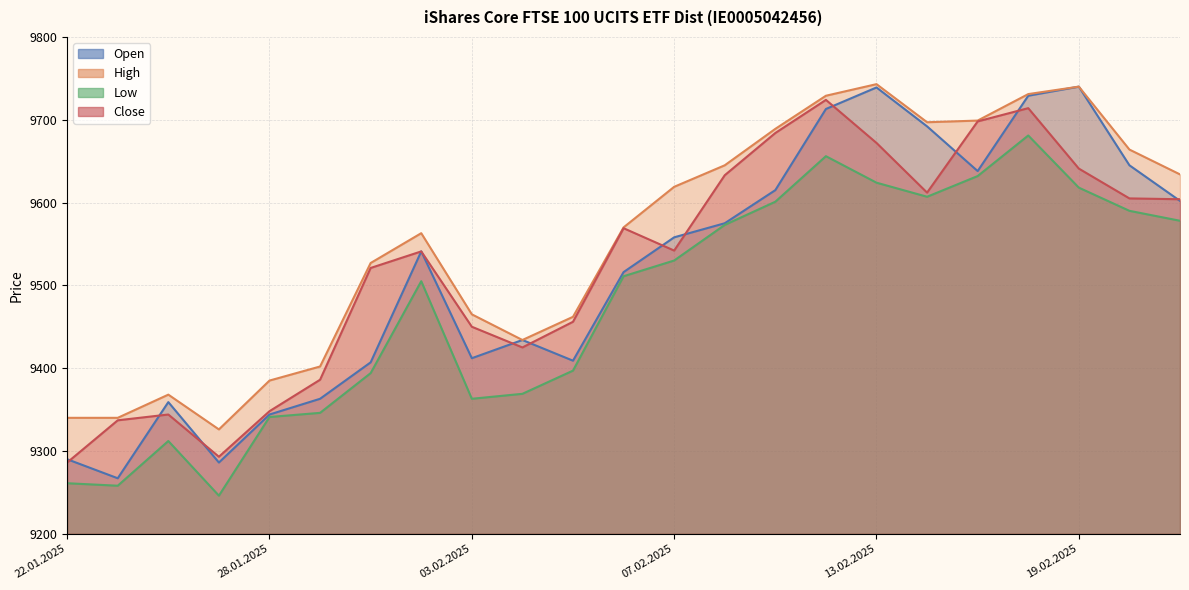

What is the spread (max minus min) of values at 03.02.2025?

102